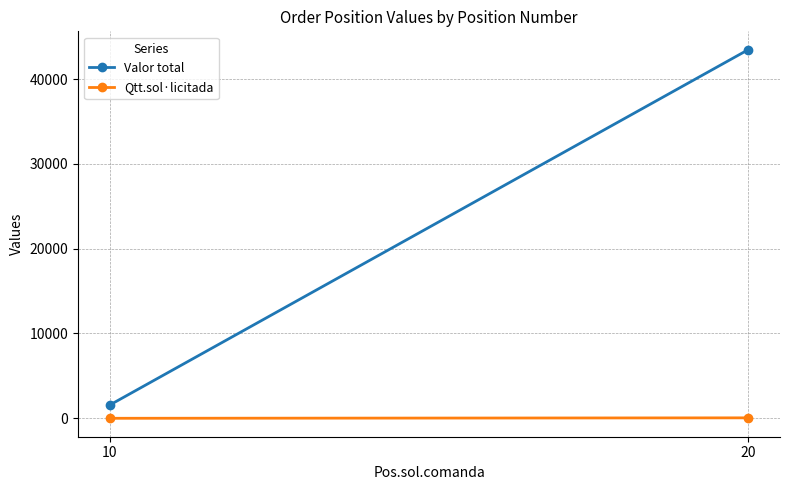

Which series has the largest total across all categories?

Valor total